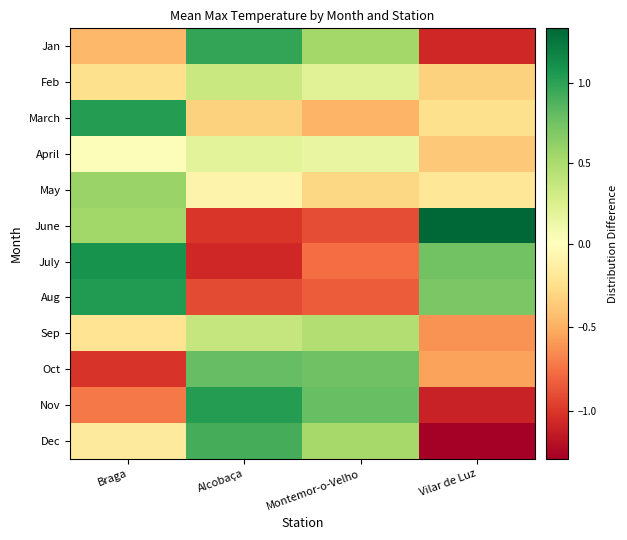

Reading left to right, transcribe all the data shown in this chart.

Jan: Braga=-0.5	Alcobaça=1.0	Montemor-o-Velho=0.5	Vilar de Luz=-1.1
Feb: Braga=-0.2	Alcobaça=0.4	Montemor-o-Velho=0.2	Vilar de Luz=-0.3
March: Braga=1.0	Alcobaça=-0.3	Montemor-o-Velho=-0.5	Vilar de Luz=-0.2
April: Braga=0.0	Alcobaça=0.2	Montemor-o-Velho=0.2	Vilar de Luz=-0.4
May: Braga=0.6	Alcobaça=-0.1	Montemor-o-Velho=-0.3	Vilar de Luz=-0.2
June: Braga=0.6	Alcobaça=-1.0	Montemor-o-Velho=-0.9	Vilar de Luz=1.3
July: Braga=1.1	Alcobaça=-1.1	Montemor-o-Velho=-0.8	Vilar de Luz=0.7
Aug: Braga=1.0	Alcobaça=-0.9	Montemor-o-Velho=-0.8	Vilar de Luz=0.7
Sep: Braga=-0.2	Alcobaça=0.4	Montemor-o-Velho=0.5	Vilar de Luz=-0.6
Oct: Braga=-1.0	Alcobaça=0.8	Montemor-o-Velho=0.8	Vilar de Luz=-0.6
Nov: Braga=-0.7	Alcobaça=1.0	Montemor-o-Velho=0.8	Vilar de Luz=-1.1
Dec: Braga=-0.2	Alcobaça=0.9	Montemor-o-Velho=0.5	Vilar de Luz=-1.3